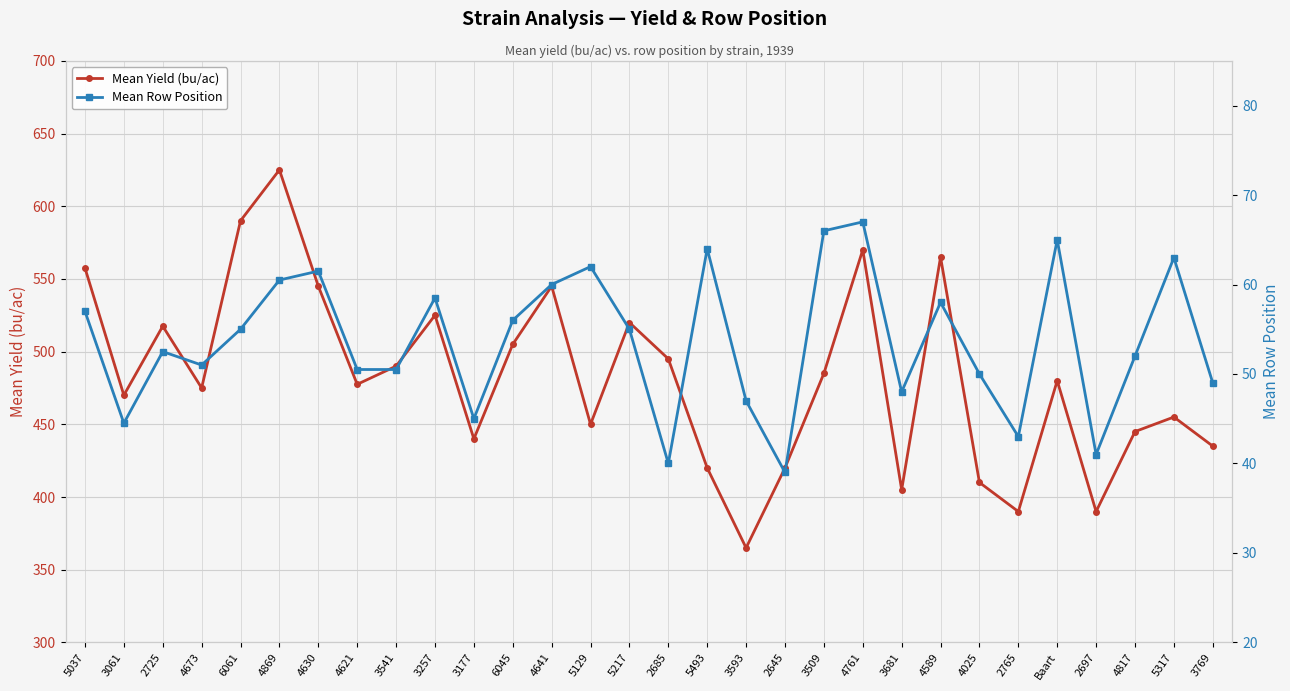

What is the maximum value for Mean Row Position?

67.0